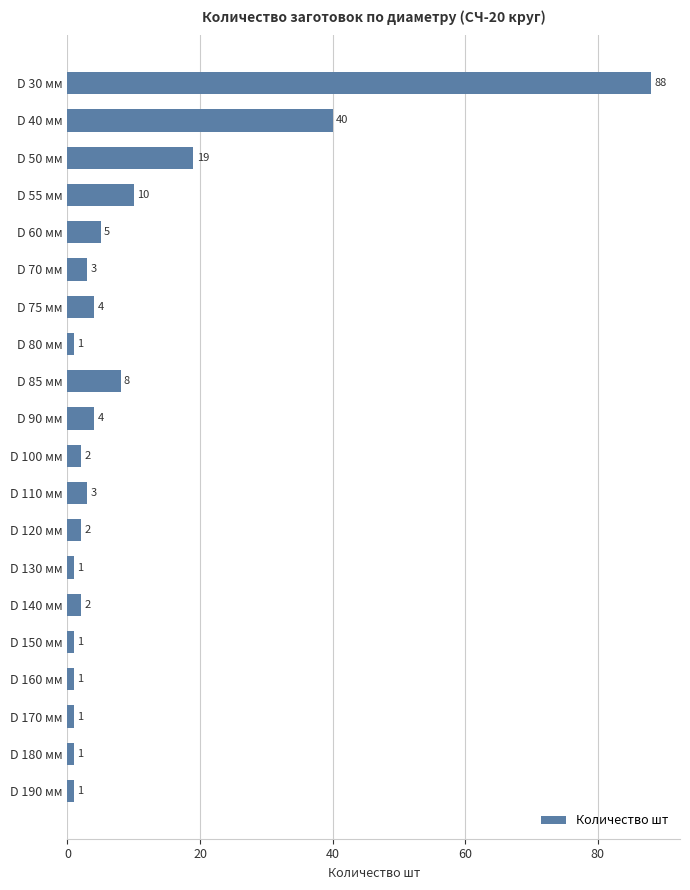

Reading top to bottom, what are all the values shown in this chart?

D 30 мм=88	D 40 мм=40	D 50 мм=19	D 55 мм=10	D 60 мм=5	D 70 мм=3	D 75 мм=4	D 80 мм=1	D 85 мм=8	D 90 мм=4	D 100 мм=2	D 110 мм=3	D 120 мм=2	D 130 мм=1	D 140 мм=2	D 150 мм=1	D 160 мм=1	D 170 мм=1	D 180 мм=1	D 190 мм=1